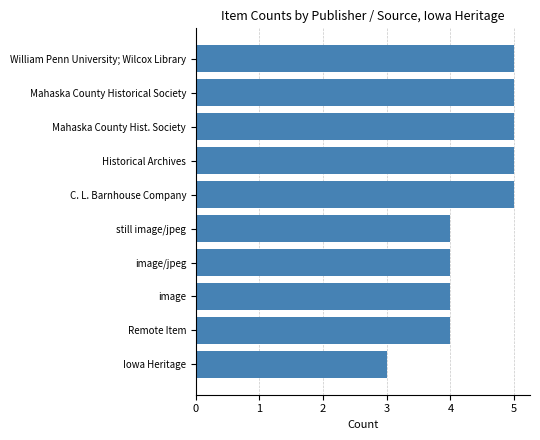

Count the number of data series in this chart.

1